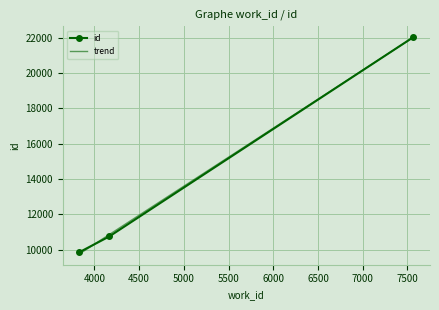

Approximately how many times larger is the value at 7565 compared to 4167?

2.0